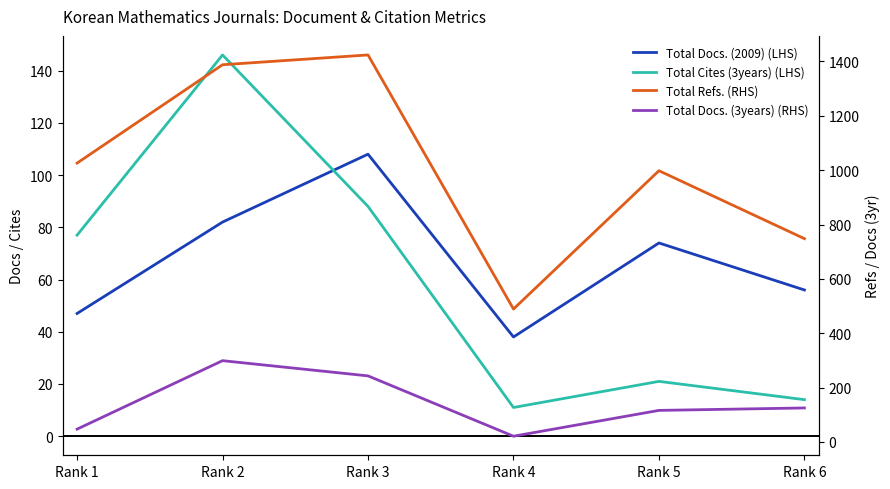

How many interior local peaks does the Total Docs. (2009) (LHS) series have?

2